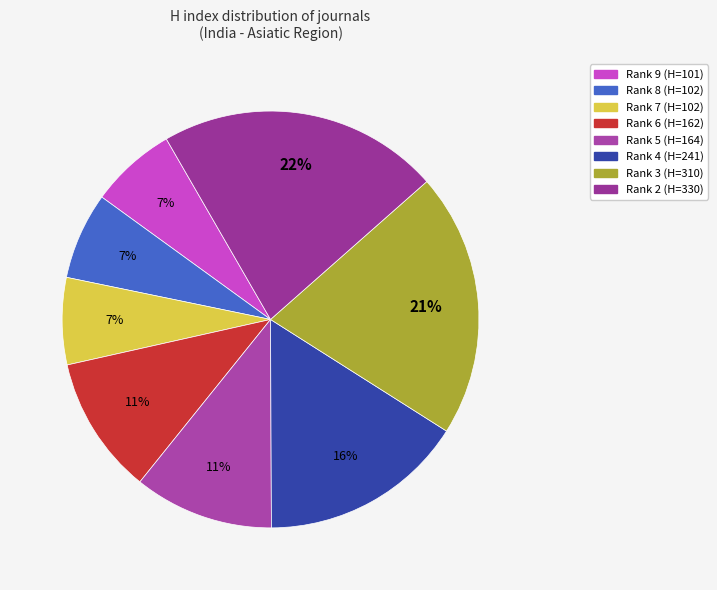

How many segments does this pie chart have?

8